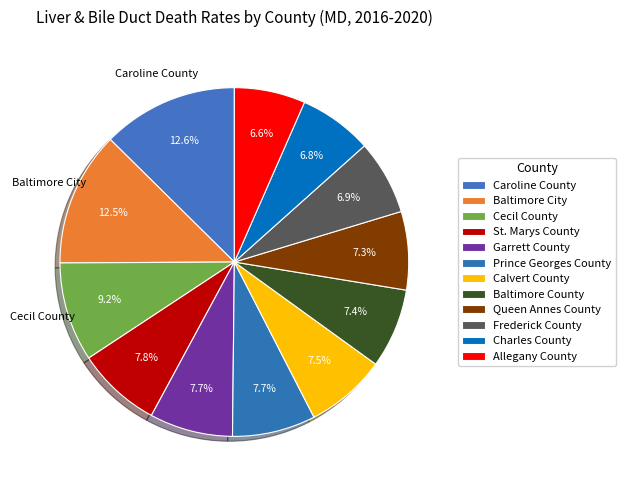

Which category has the smallest portion of the pie?

Allegany County